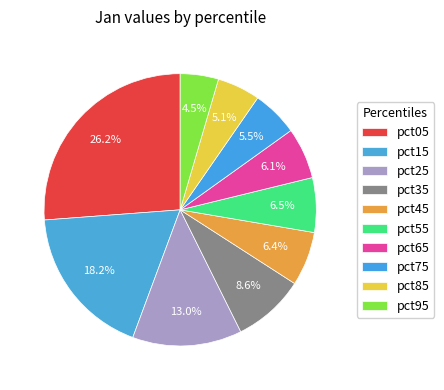

Which has a higher value, pct95 or pct25?

pct25